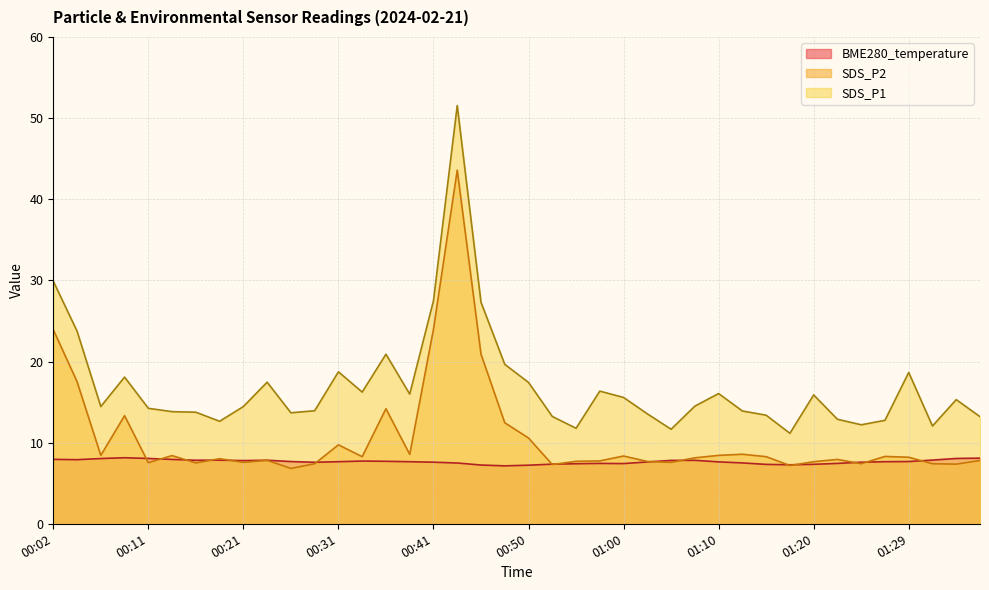

Which has a higher value, 00:02 or 00:31?

00:02